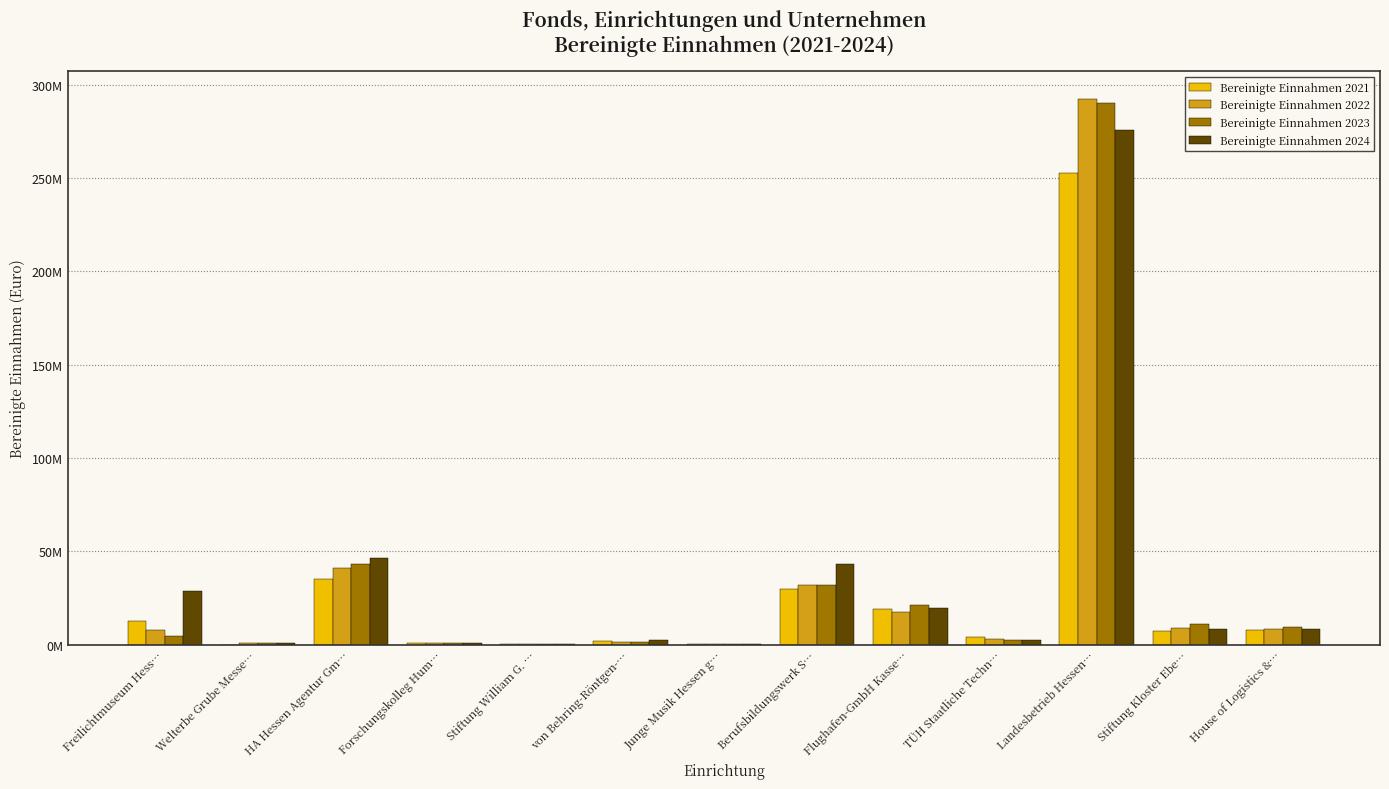

What is the difference between the Bereinigte Einnahmen 2021 values at Stiftung Kloster Ebe… and Forschungskolleg Hum…?

6284433